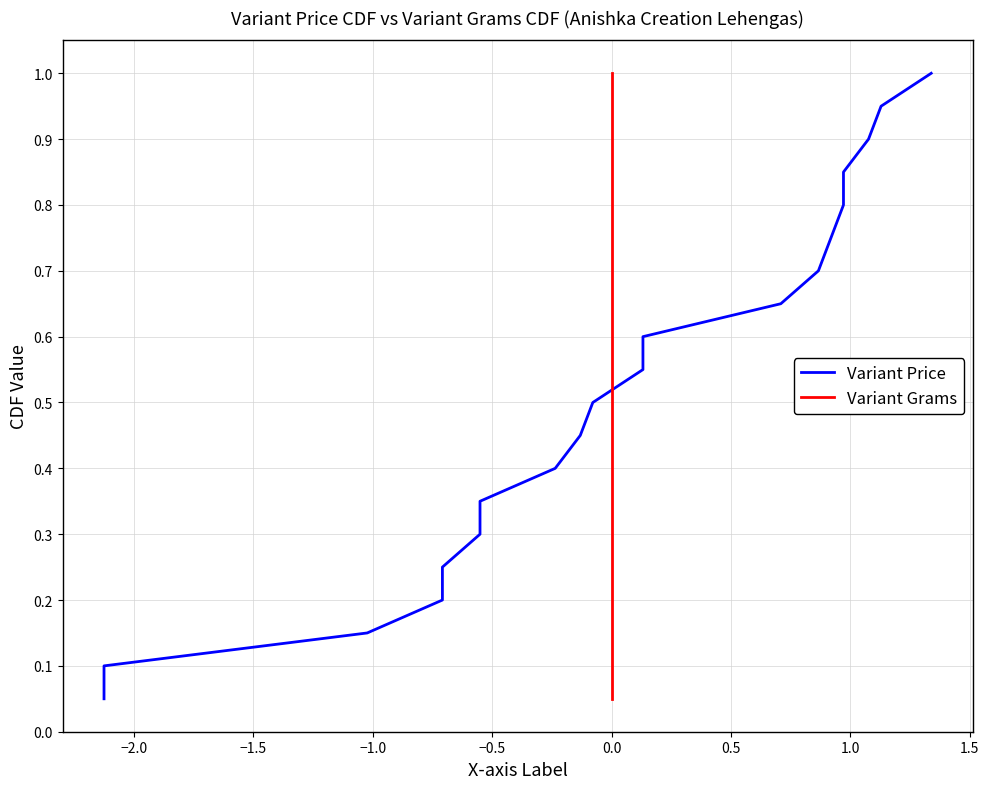

True or false: Variant Price has more than 0 interior local peaks.

False